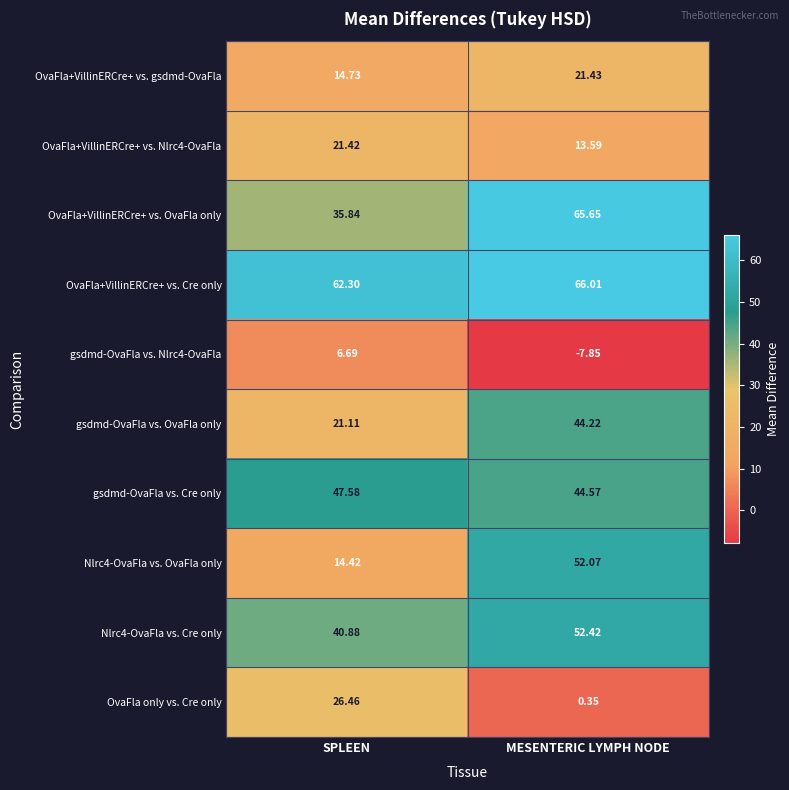

Which category has the lowest value in the OvaFla+VillinERCre+ vs. OvaFla only series?

SPLEEN